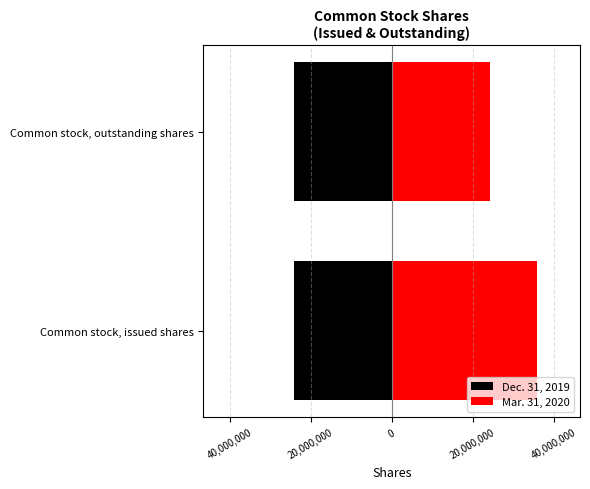

Which series changed the most between 60,000,000 and 40,000,000?

Mar. 31, 2020